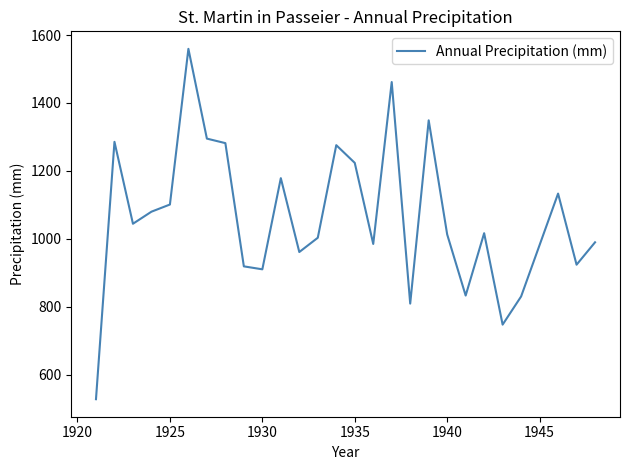

What is the difference between the maximum and minimum values?

1031.2